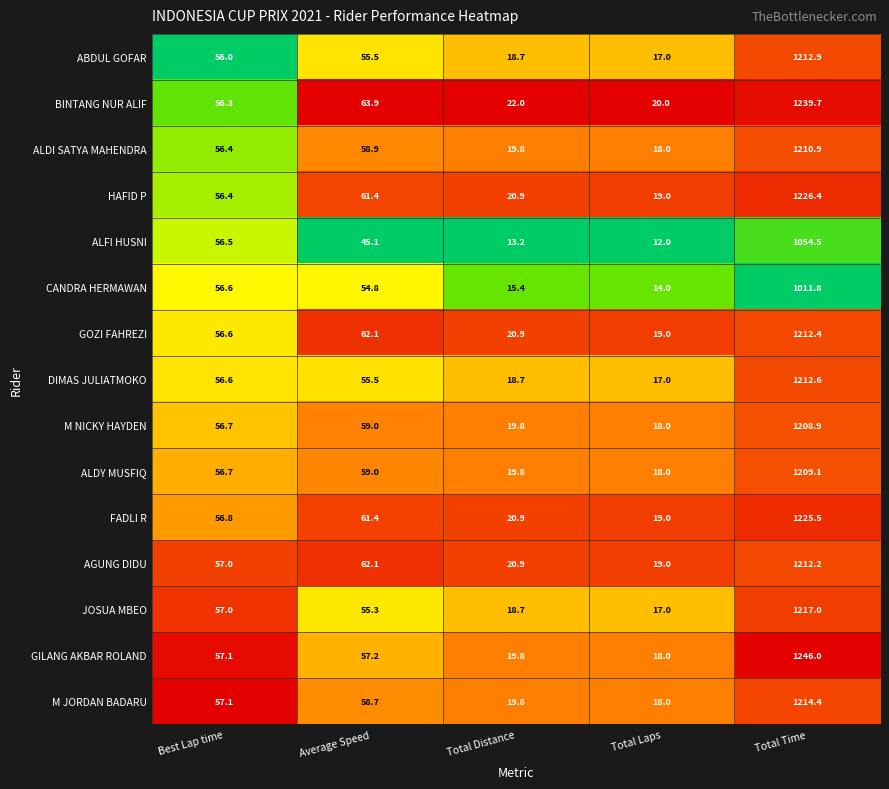

The GILANG AKBAR ROLAND series shows 57.1 at Best Lap time. True or false?

True